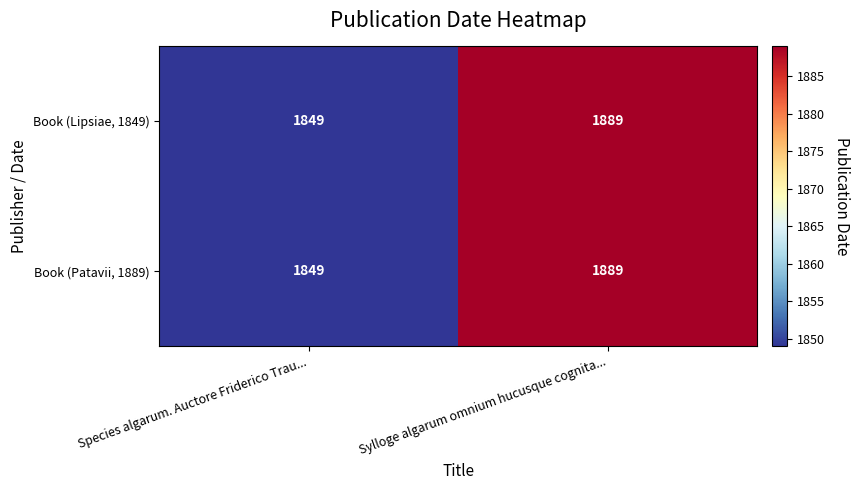

What is the sum of all Book (Patavii, 1889) values?

3738